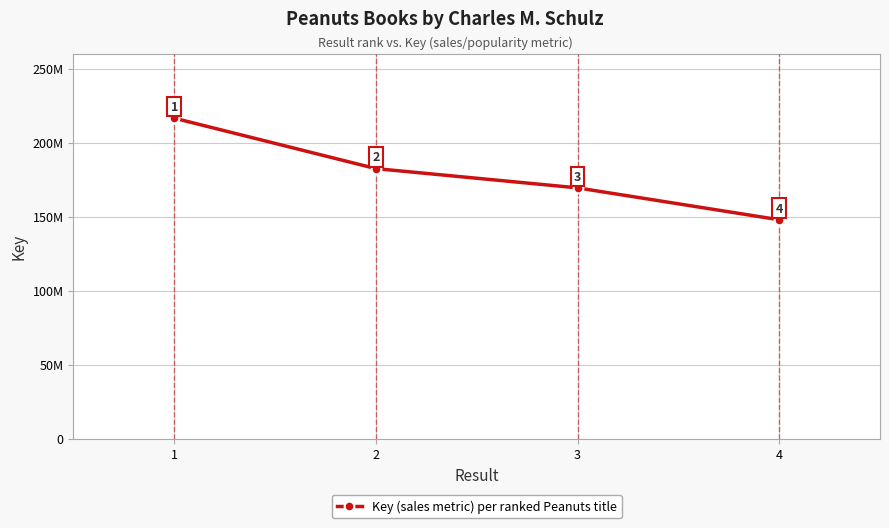

What is the difference between the maximum and minimum values?

68658962